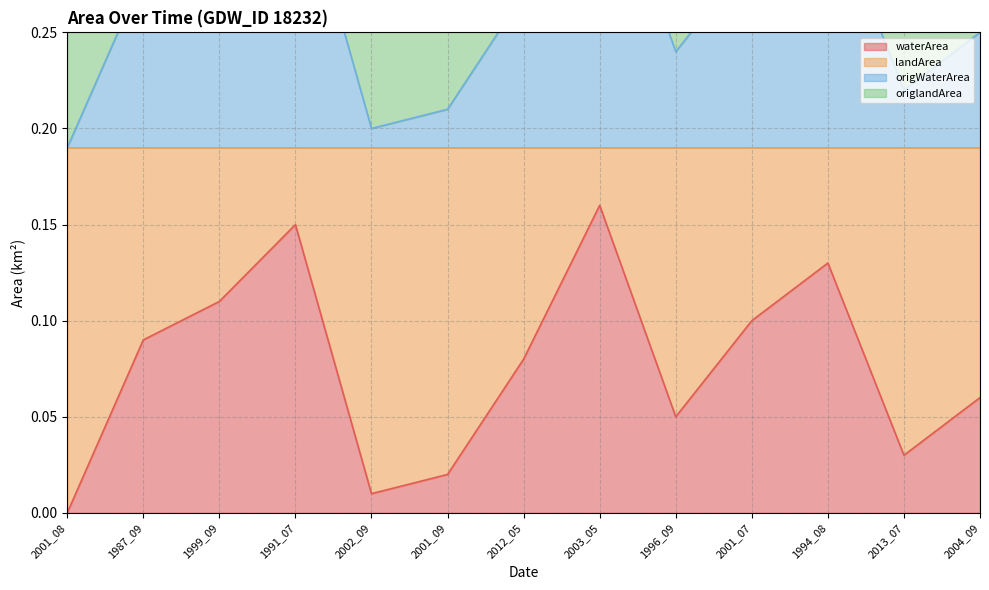

Which category has the highest value in the waterArea series?

2003_05